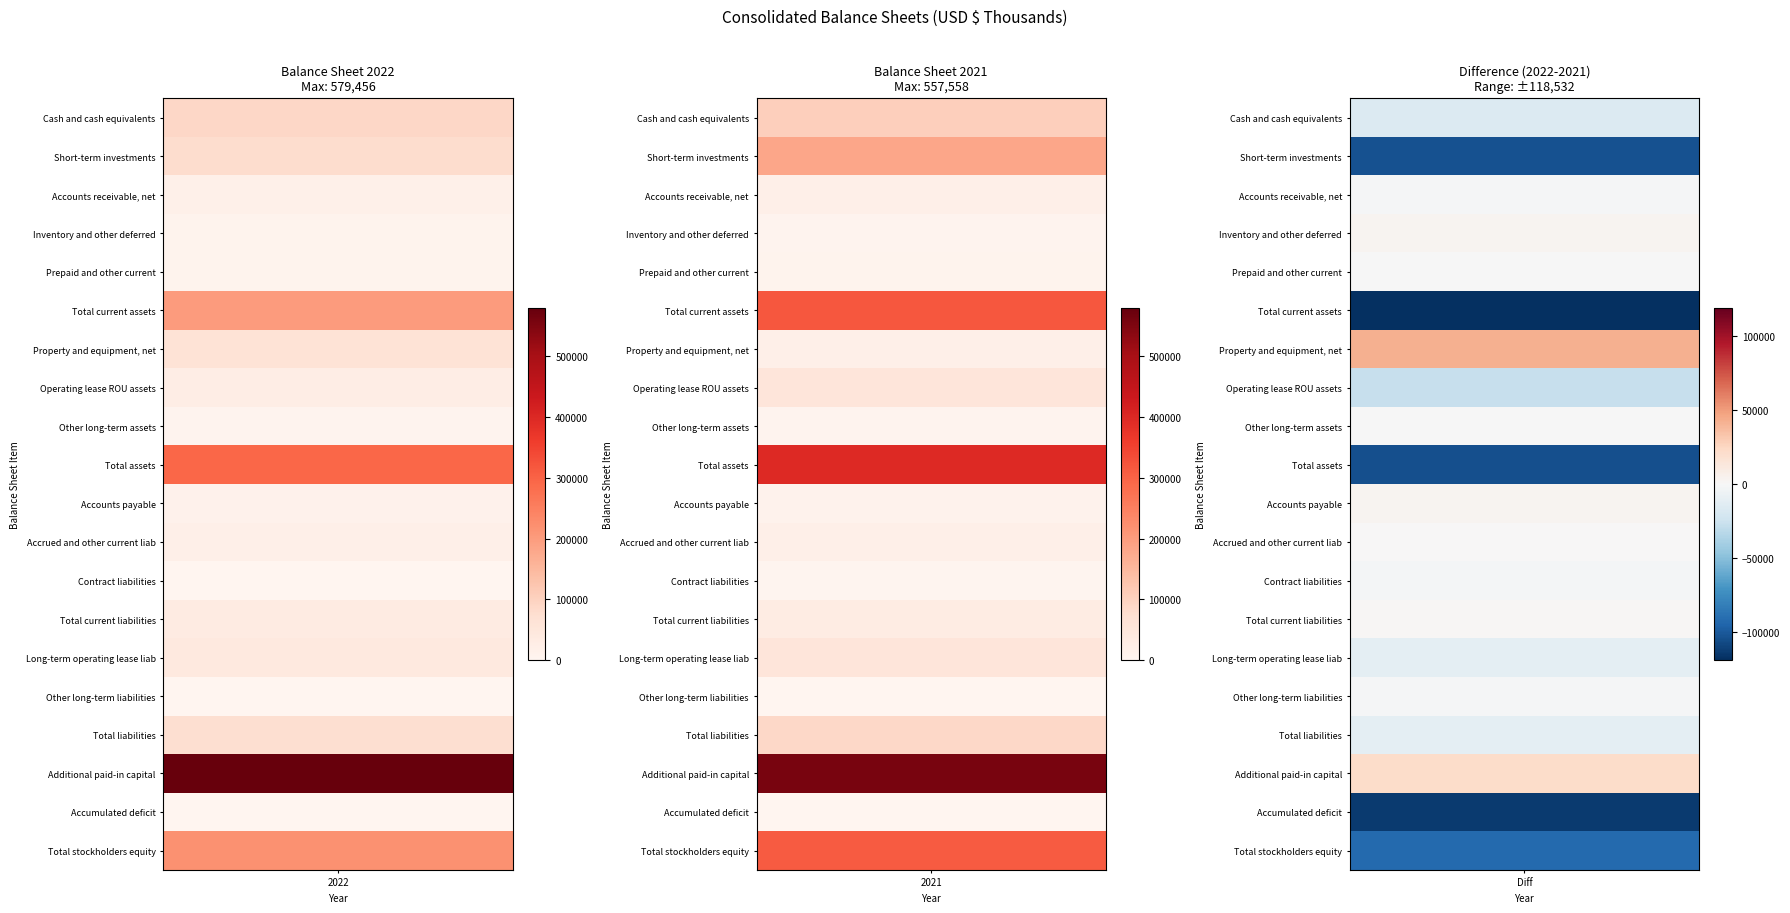

At which category is the sum across all series the highest?

1